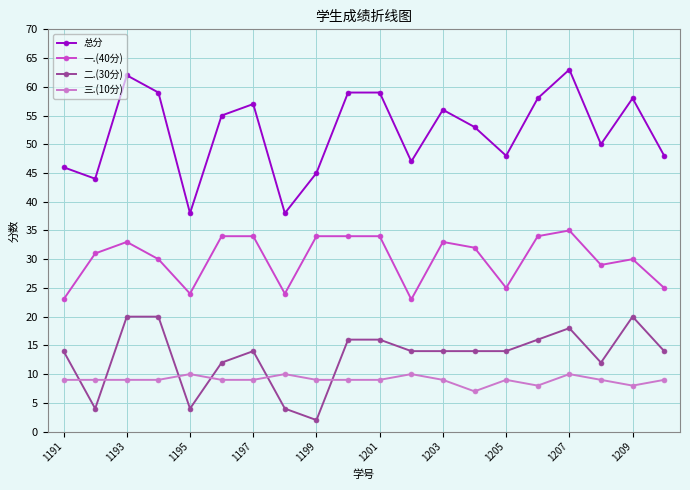

Which series has the widest spread of values?

总分